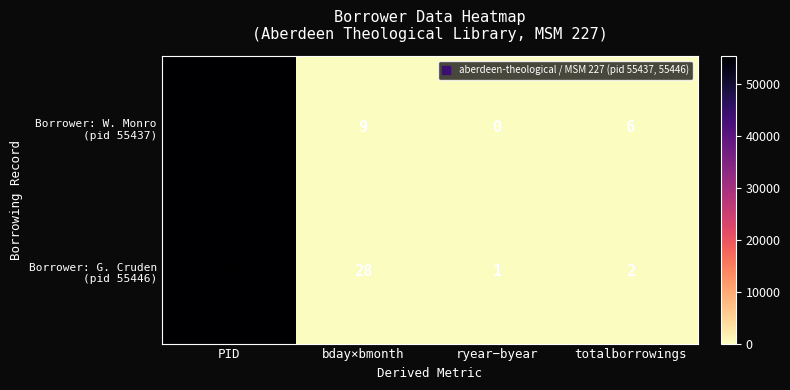

Which label corresponds to the smallest value in the chart?

ryear−byear